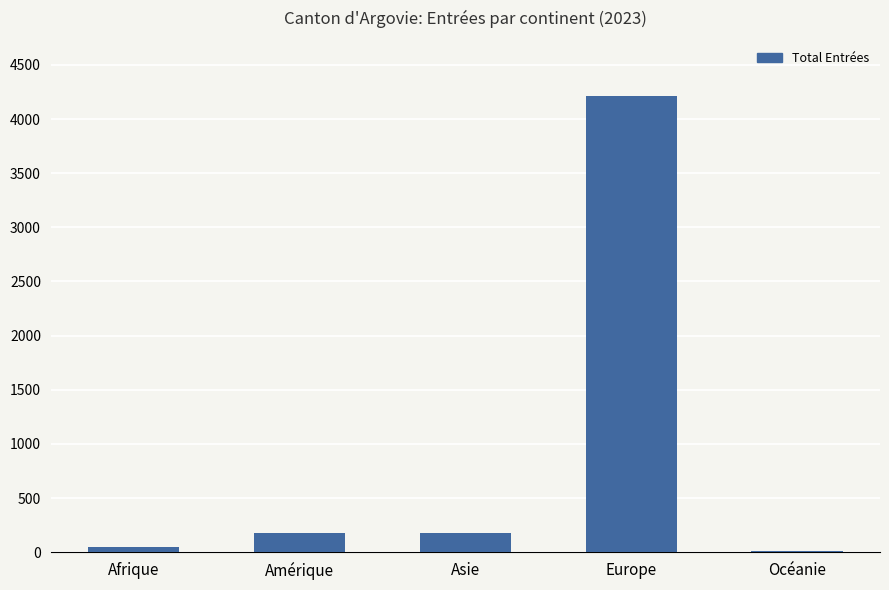

What is the greatest value displayed?

4217